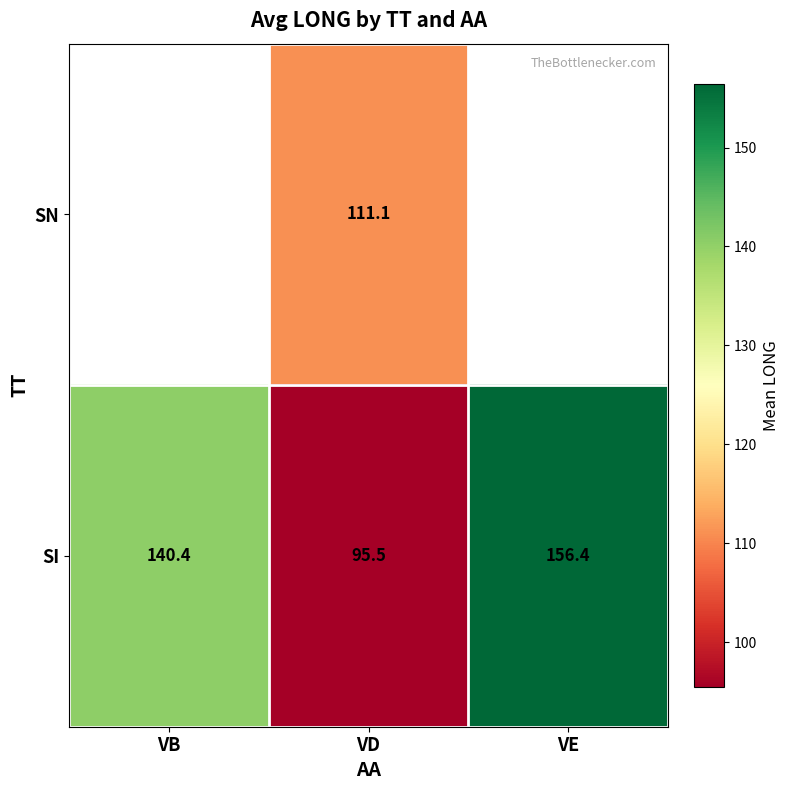

List the labels in order of SI value, largest first.

VE, VB, VD